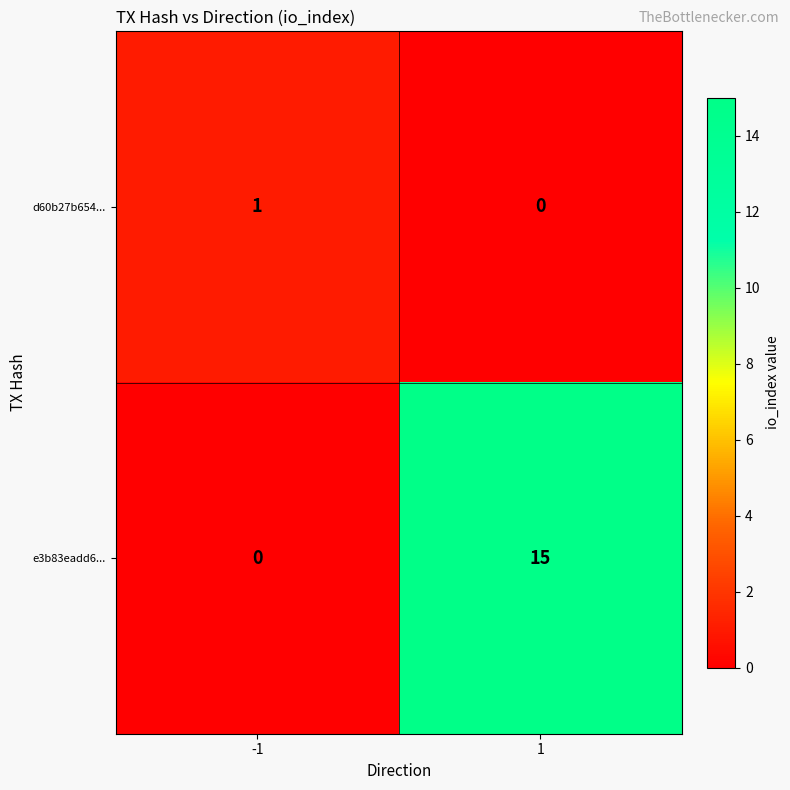

What is the approximate value of e3b83eadd6... at 1, to the nearest 10?

20